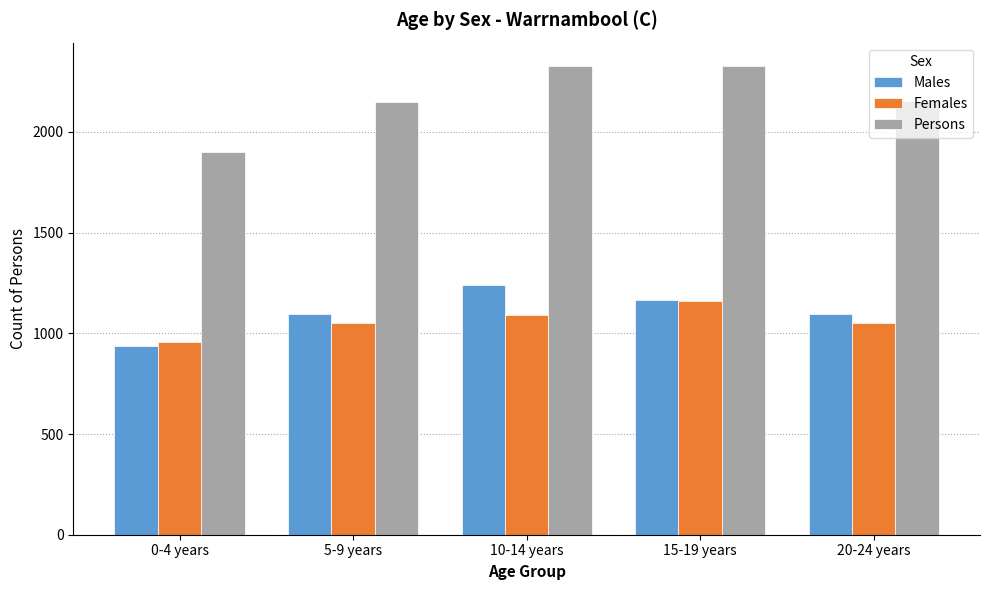

Between 0-4 years and 15-19 years, which series saw the biggest shift?

Persons